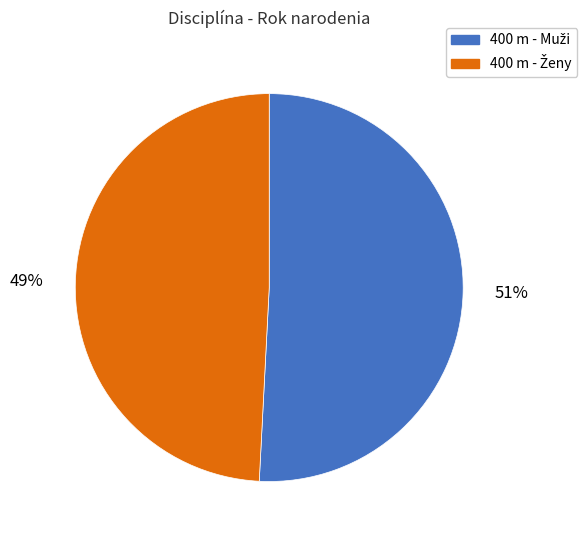

To the nearest percent, what is the difference between the largest and smallest slice percentages?

2%